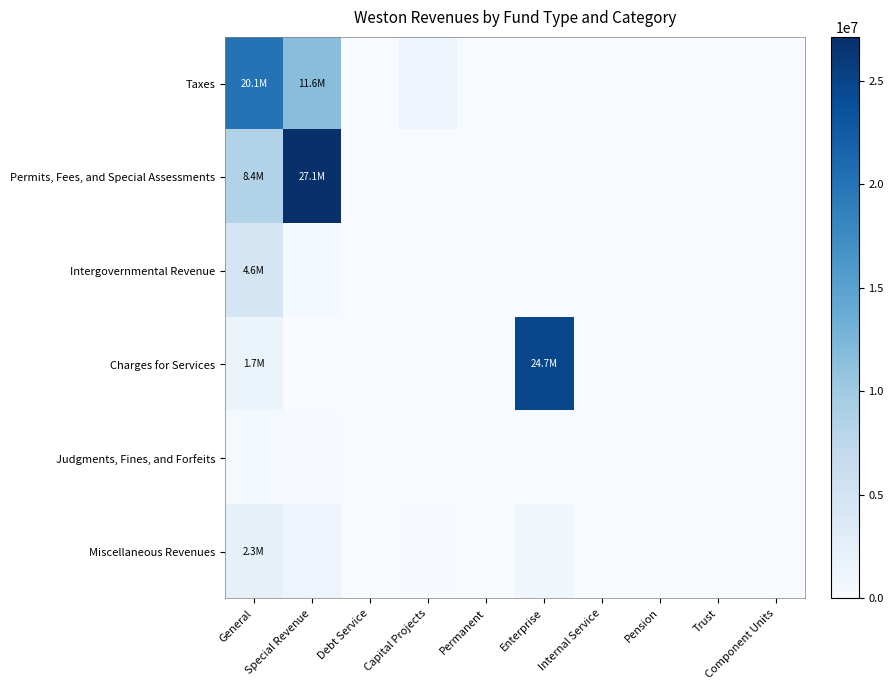

Reading right to left, list all the values displayed in this chart.

Taxes: Component Units=0	Trust=0	Pension=0	Internal Service=0	Enterprise=0	Permanent=0	Capital Projects=1350900	Debt Service=0	Special Revenue=11566860	General=20058482
Permits, Fees, and Special Assessments: Component Units=0	Trust=0	Pension=0	Internal Service=0	Enterprise=0	Permanent=0	Capital Projects=0	Debt Service=0	Special Revenue=27114978	General=8428172
Intergovernmental Revenue: Component Units=0	Trust=0	Pension=0	Internal Service=0	Enterprise=0	Permanent=0	Capital Projects=64201	Debt Service=0	Special Revenue=338818	General=4598590
Charges for Services: Component Units=0	Trust=0	Pension=0	Internal Service=0	Enterprise=24747499	Permanent=0	Capital Projects=0	Debt Service=0	Special Revenue=0	General=1650998
Judgments, Fines, and Forfeits: Component Units=0	Trust=0	Pension=0	Internal Service=0	Enterprise=0	Permanent=0	Capital Projects=0	Debt Service=0	Special Revenue=188793	General=366434
Miscellaneous Revenues: Component Units=0	Trust=0	Pension=0	Internal Service=0	Enterprise=989766	Permanent=0	Capital Projects=139371	Debt Service=0	Special Revenue=1344138	General=2322335